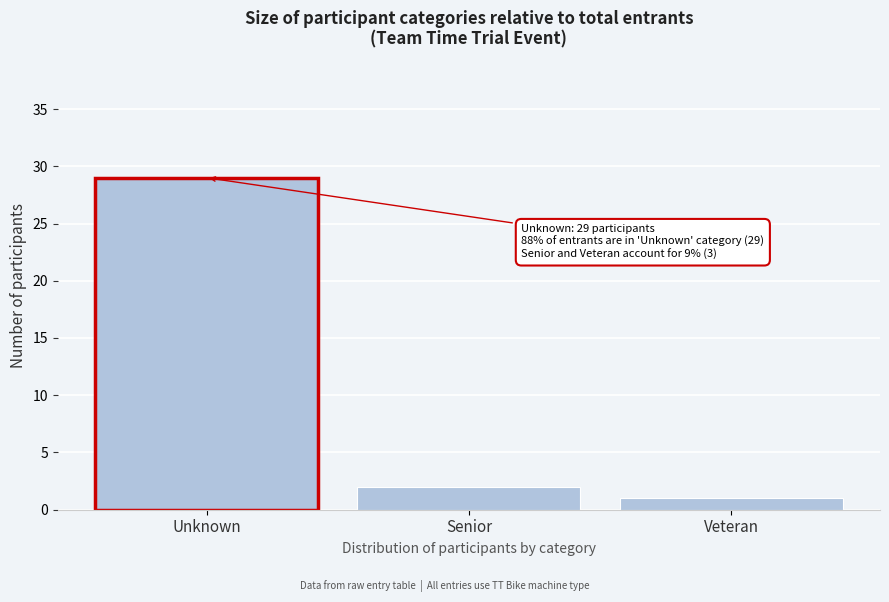

Reading right to left, transcribe all the data shown in this chart.

1	2	29